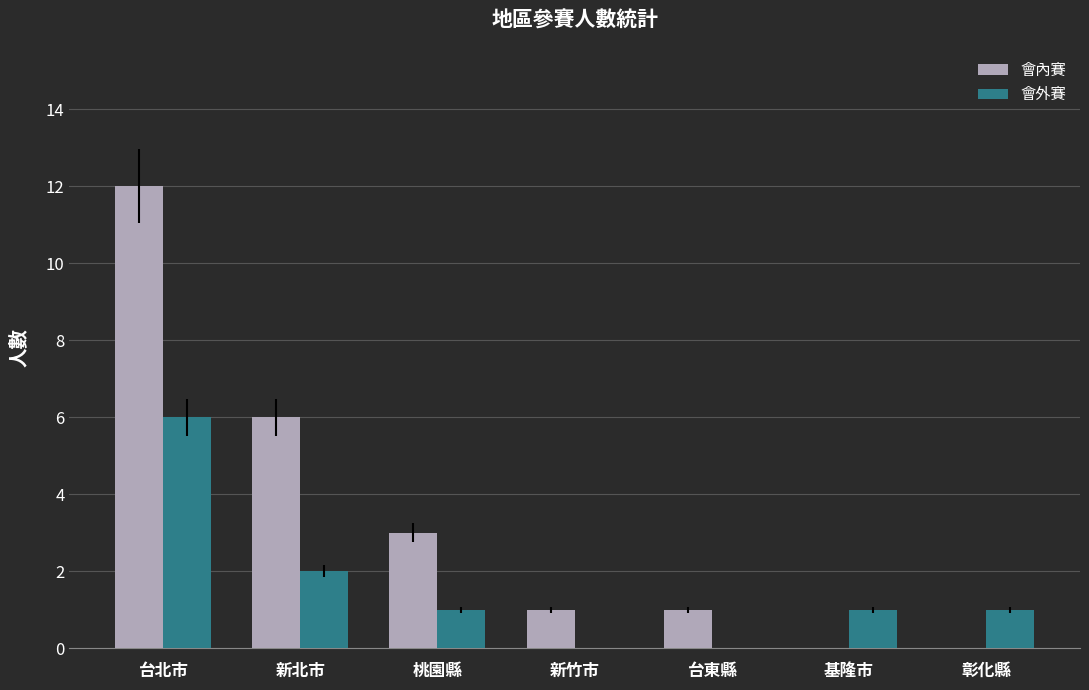

Count the number of data series in this chart.

2